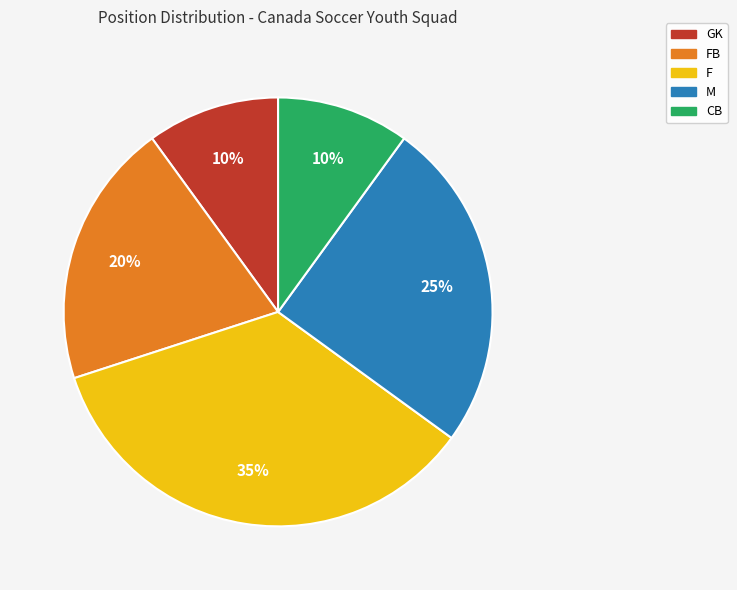

Is there a majority slice in this chart?

No